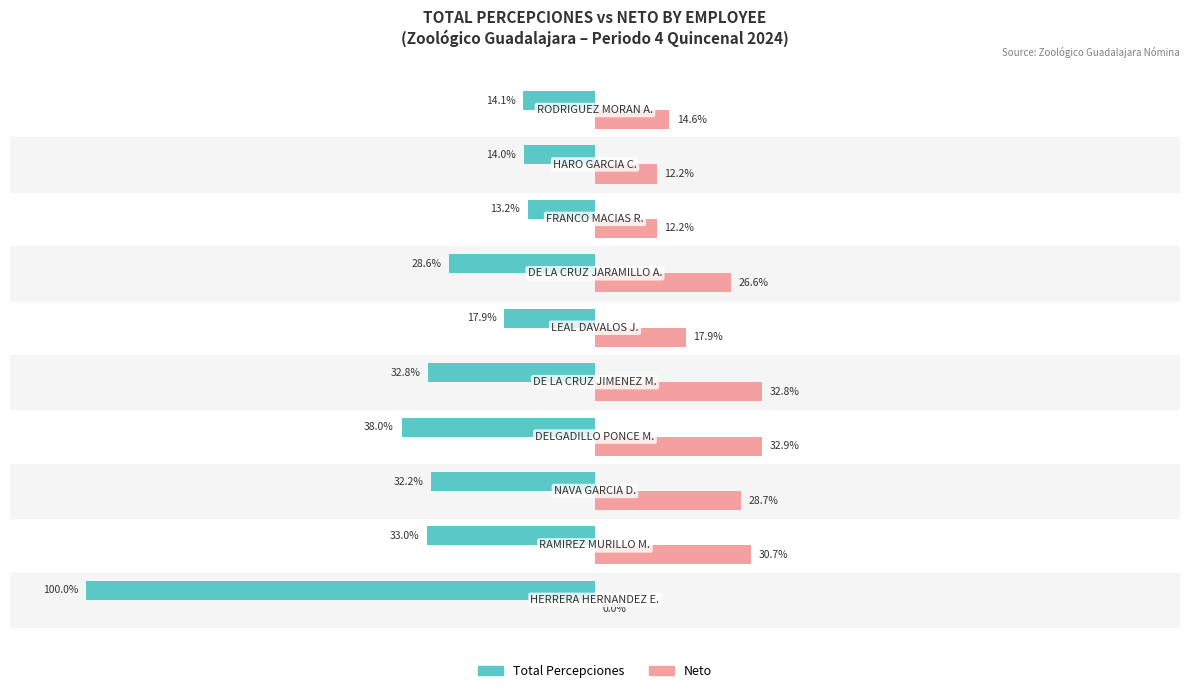

Which series has the largest total across all categories?

Neto